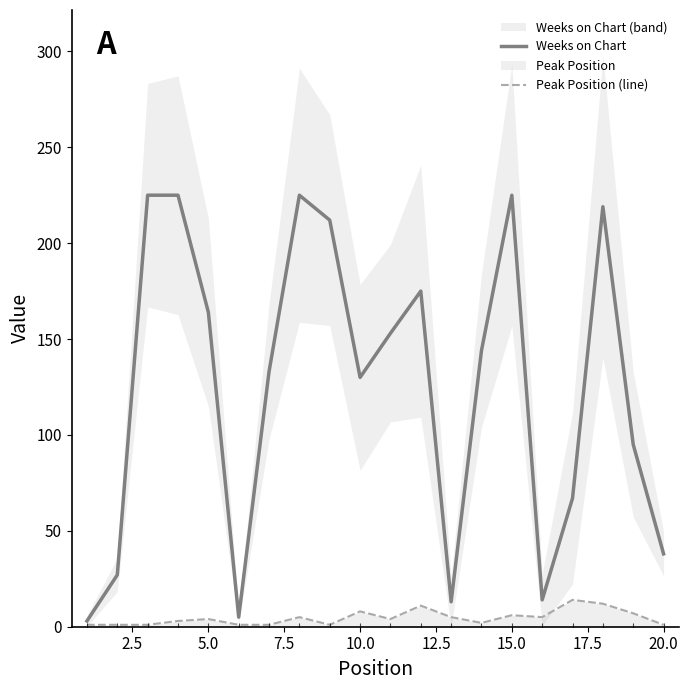

What is the highest value of the Weeks on Chart series?

225